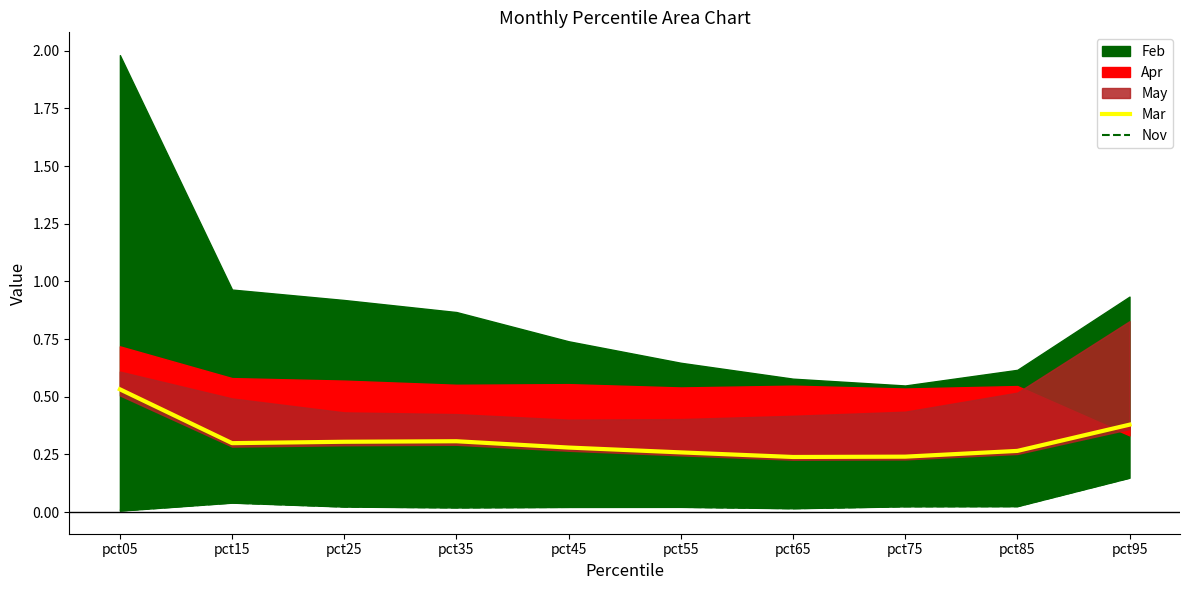

True or false: Mar and Nov intersect in this chart.

False